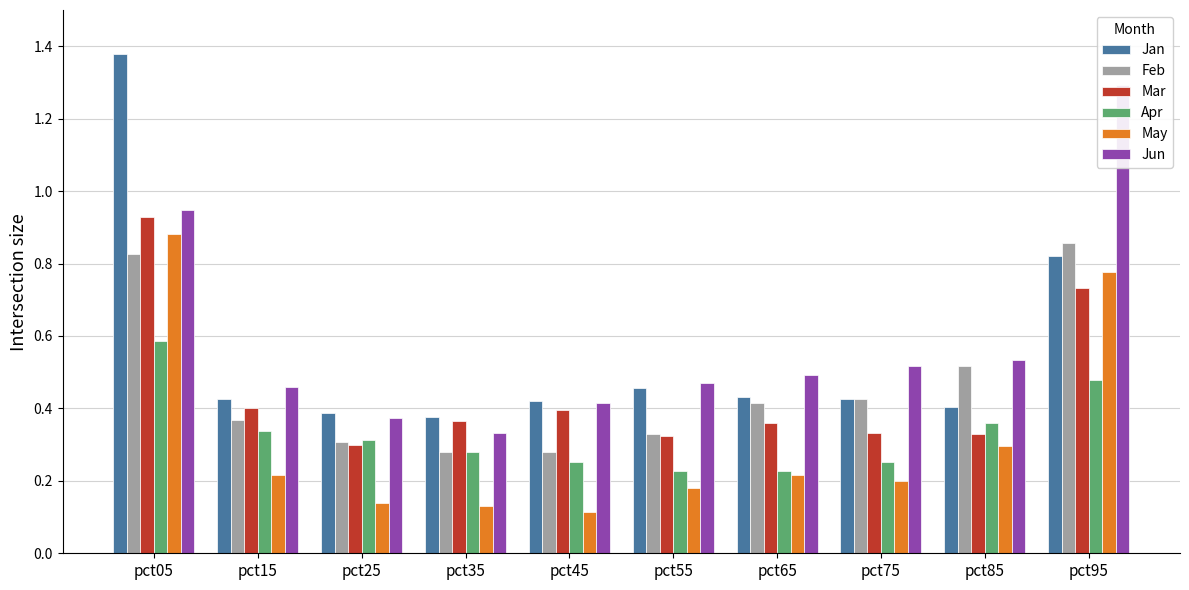

Reading right to left, list all the values displayed in this chart.

Jan: pct95=0.8	pct85=0.4	pct75=0.4	pct65=0.4	pct55=0.5	pct45=0.4	pct35=0.4	pct25=0.4	pct15=0.4	pct05=1.4
Feb: pct95=0.9	pct85=0.5	pct75=0.4	pct65=0.4	pct55=0.3	pct45=0.3	pct35=0.3	pct25=0.3	pct15=0.4	pct05=0.8
Mar: pct95=0.7	pct85=0.3	pct75=0.3	pct65=0.4	pct55=0.3	pct45=0.4	pct35=0.4	pct25=0.3	pct15=0.4	pct05=0.9
Apr: pct95=0.5	pct85=0.4	pct75=0.3	pct65=0.2	pct55=0.2	pct45=0.3	pct35=0.3	pct25=0.3	pct15=0.3	pct05=0.6
May: pct95=0.8	pct85=0.3	pct75=0.2	pct65=0.2	pct55=0.2	pct45=0.1	pct35=0.1	pct25=0.1	pct15=0.2	pct05=0.9
Jun: pct95=1.3	pct85=0.5	pct75=0.5	pct65=0.5	pct55=0.5	pct45=0.4	pct35=0.3	pct25=0.4	pct15=0.5	pct05=0.9